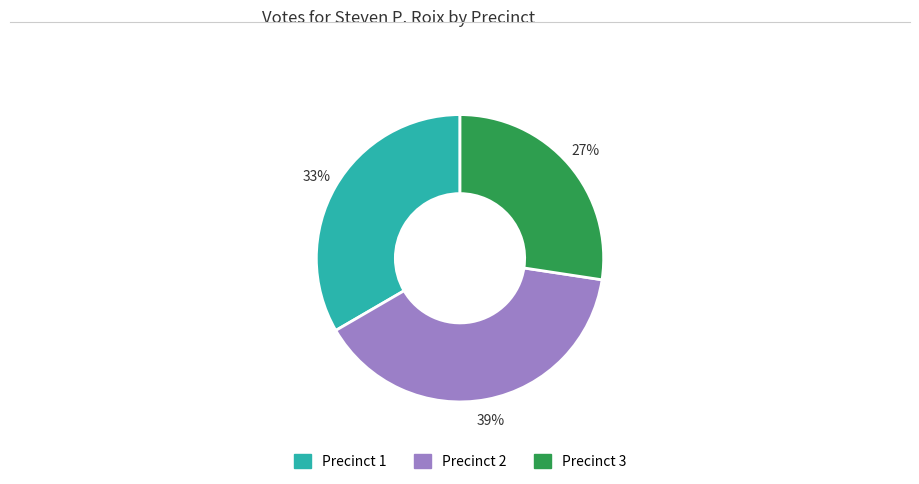

To the nearest percent, what is the combined percentage of Precinct 1 and Precinct 2?

73%